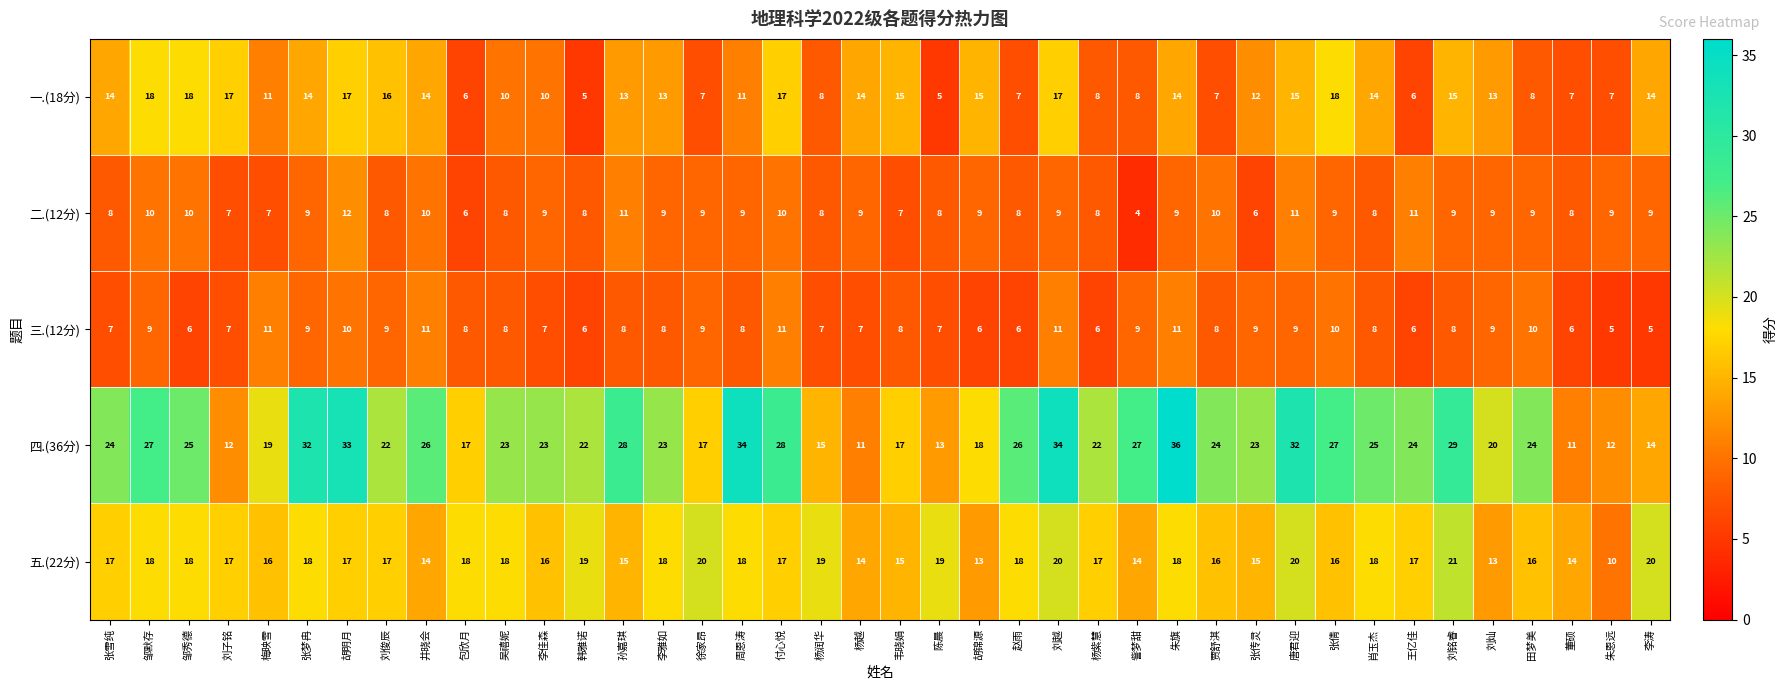

True or false: 三.(12分) has a value of 6 at 董硕.

True